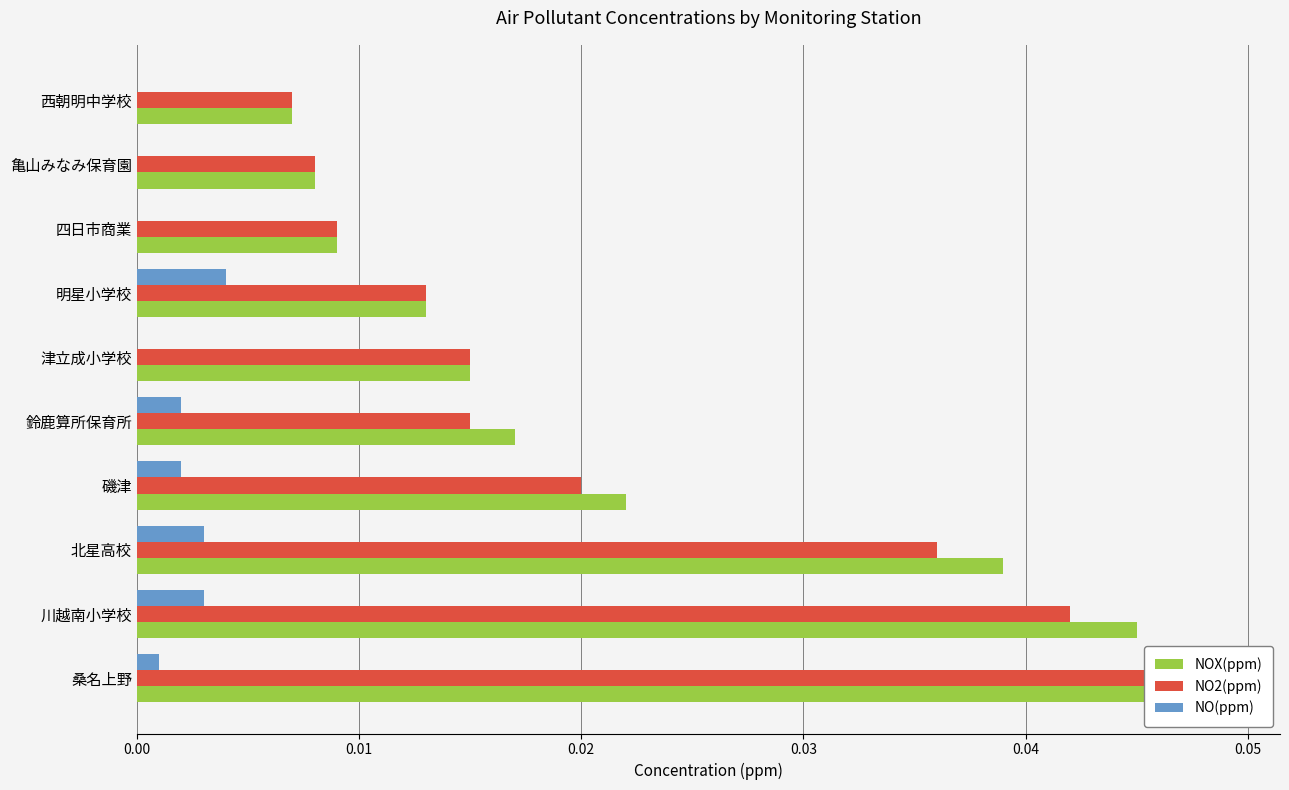

List the series in order of their peak value, lowest first.

NO(ppm), NO2(ppm), NOX(ppm)